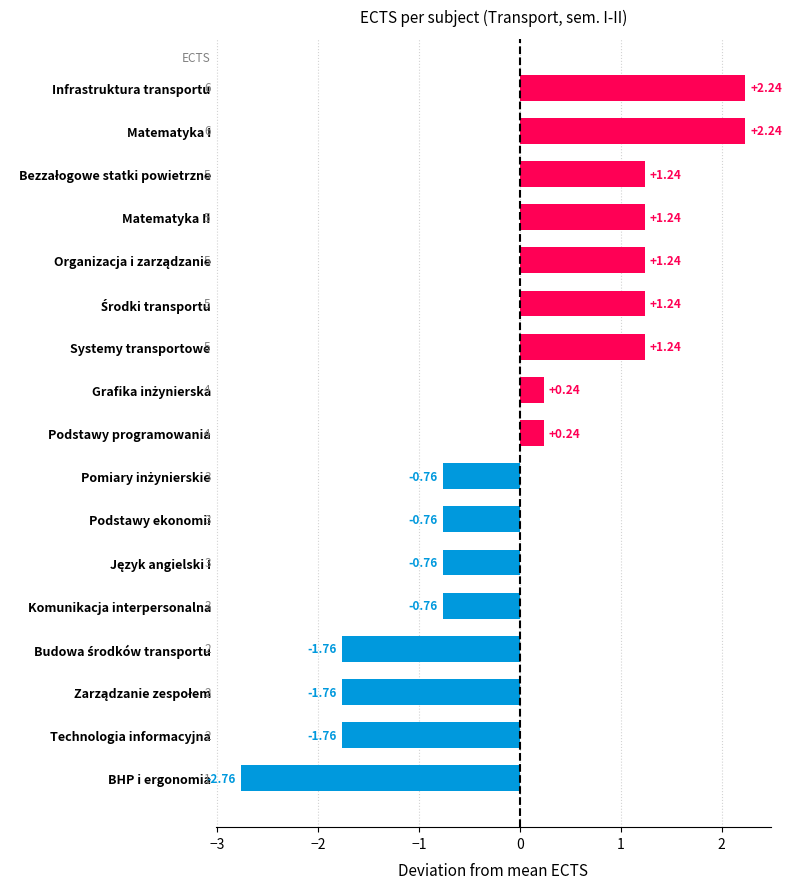

Which category has the lowest value across all series?

BHP i ergonomia